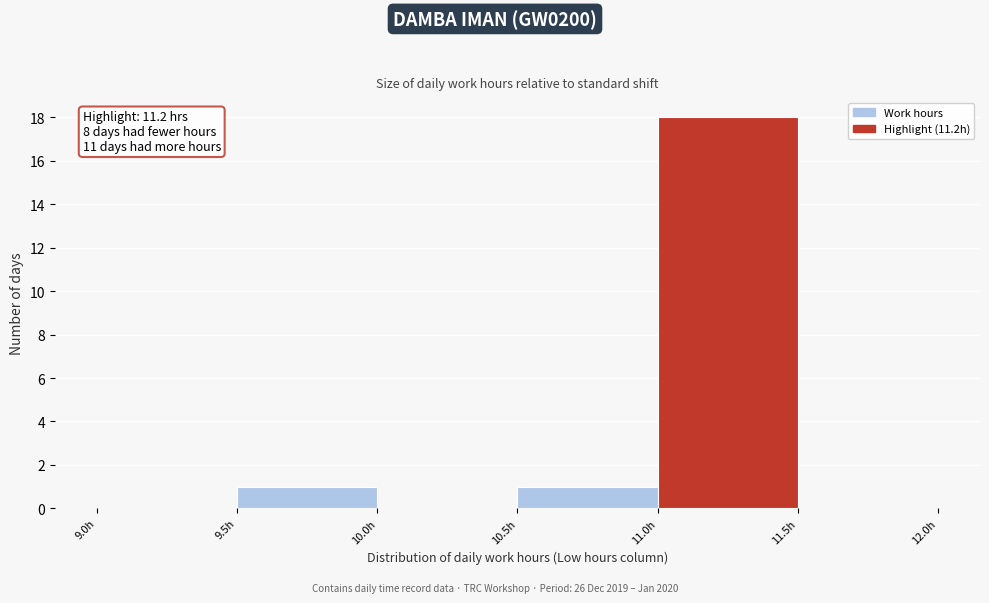

Which range on the x-axis has the tallest bar?

11.0 to 11.5